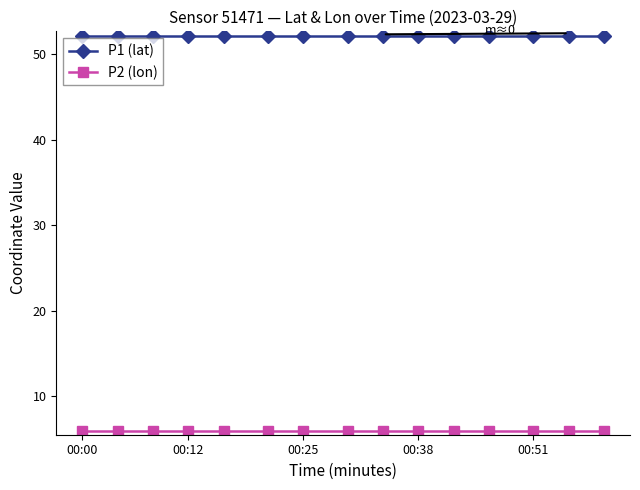

What is the value of the P2 (lon) point at the 9th from the left?

6.0